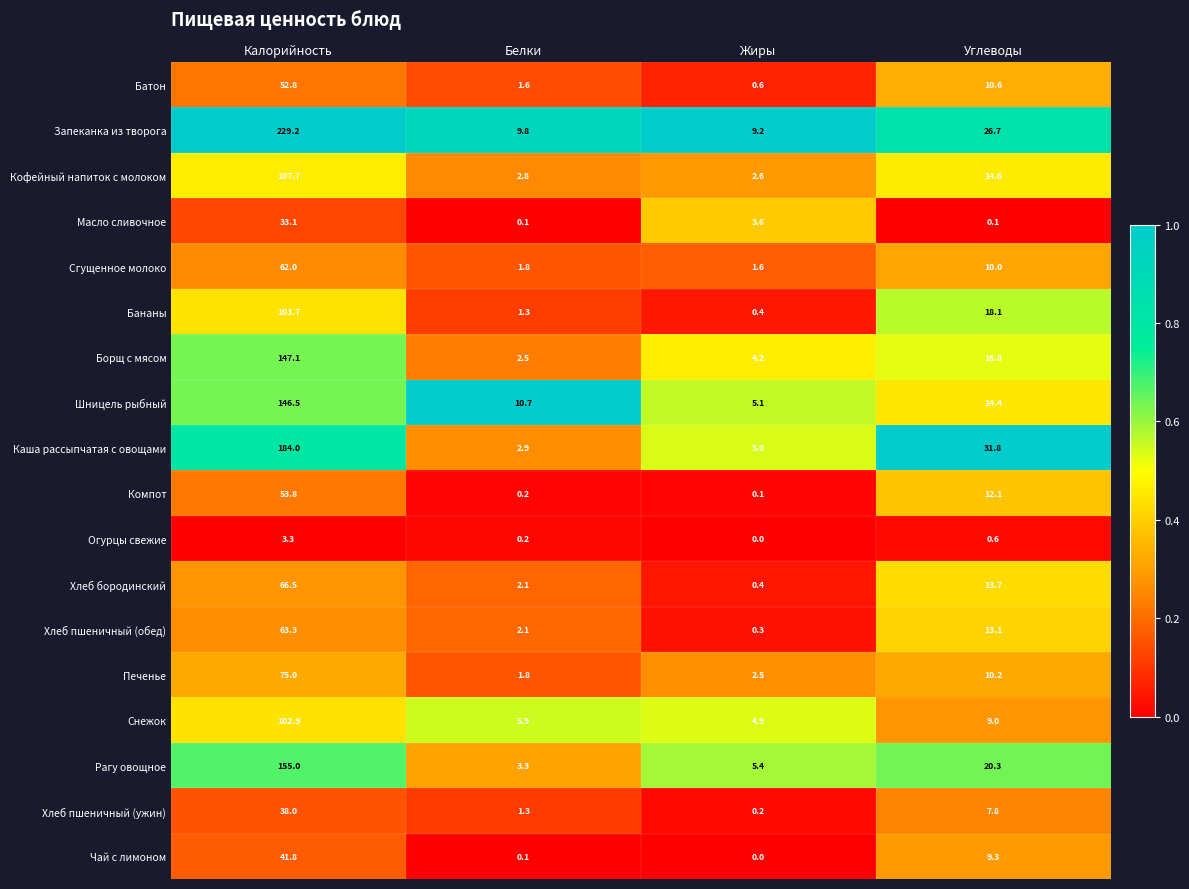

What is the sum of the Запеканка из творога values at Углеводы and Белки?

36.5